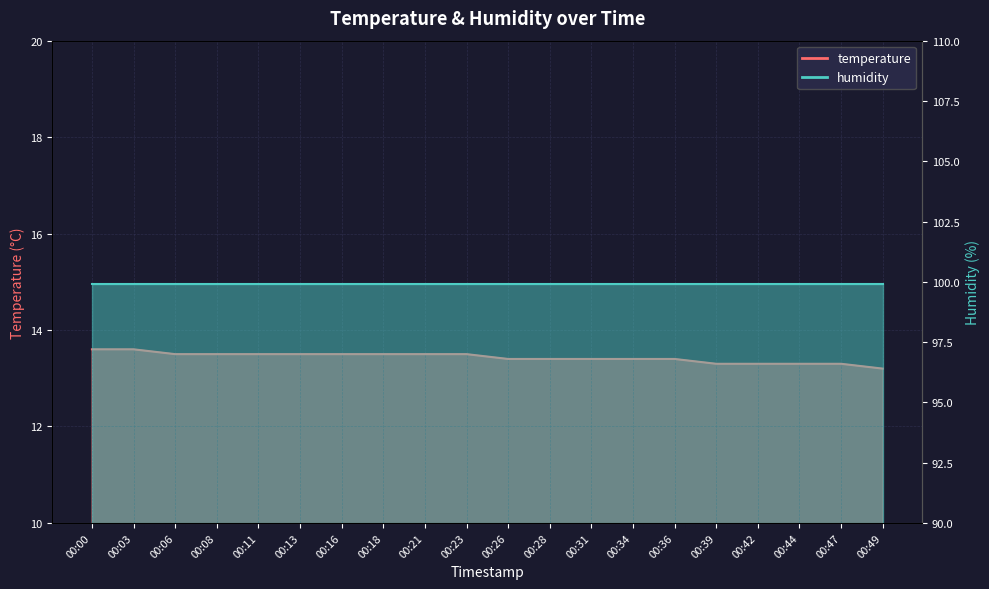

What is the difference between the values at 00:39 and 00:11?

0.2